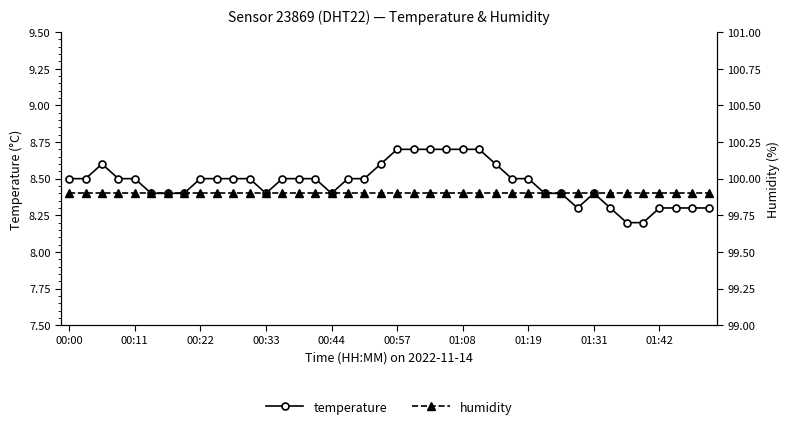

What is the highest value of the temperature series?

8.7